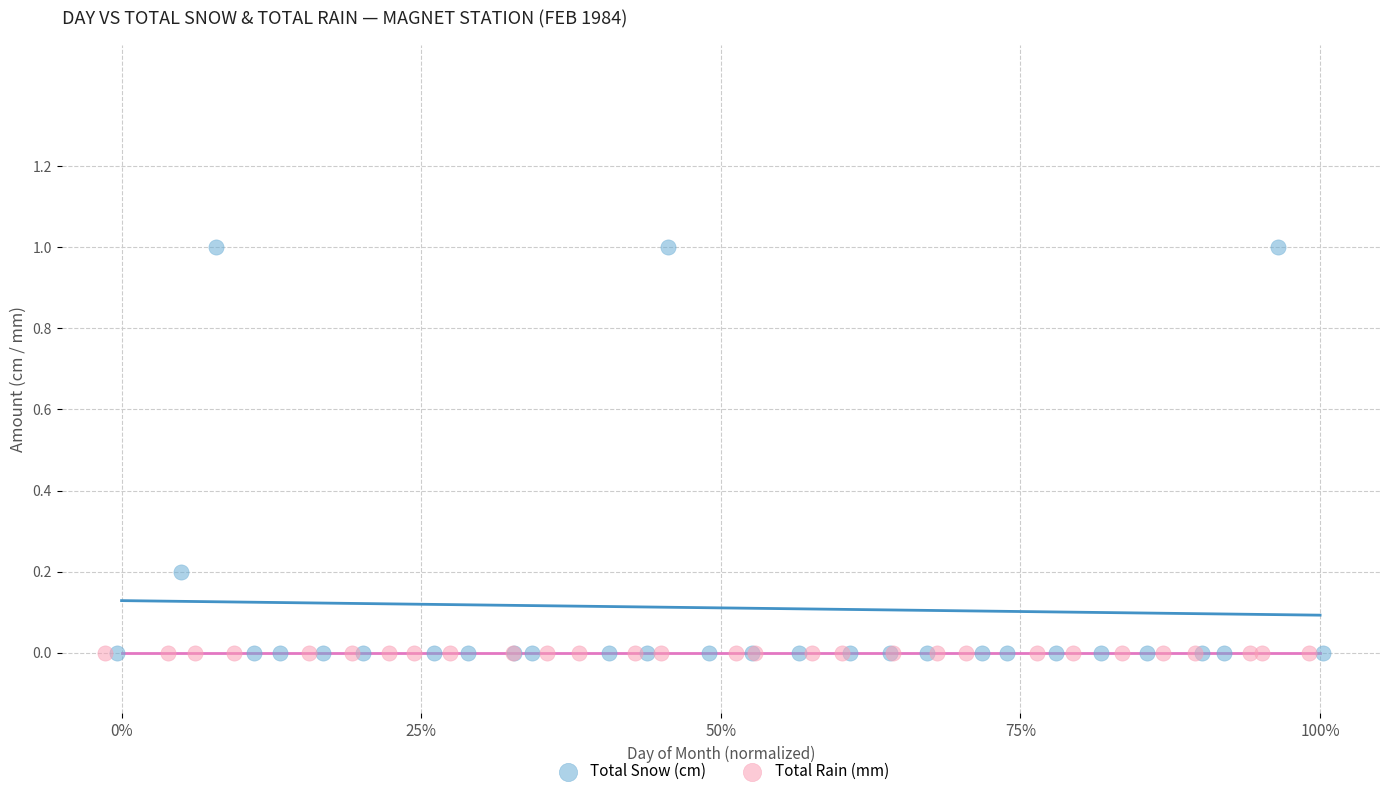

What are all the series names shown in the legend?

Total Snow (cm), Total Rain (mm)